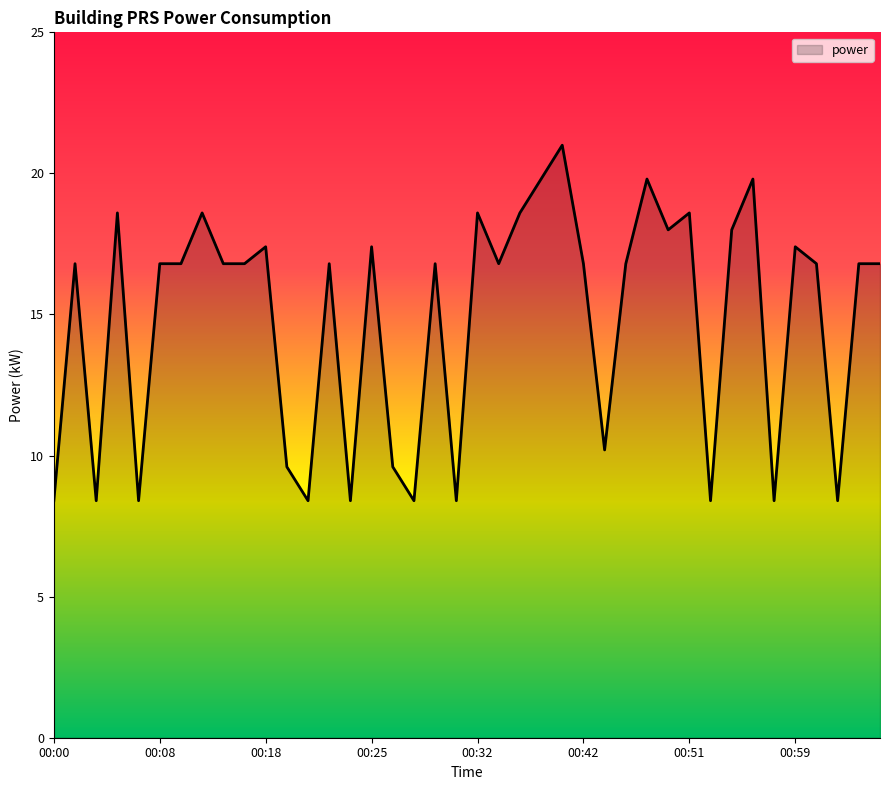

What is the difference between the maximum and minimum values?

12.6